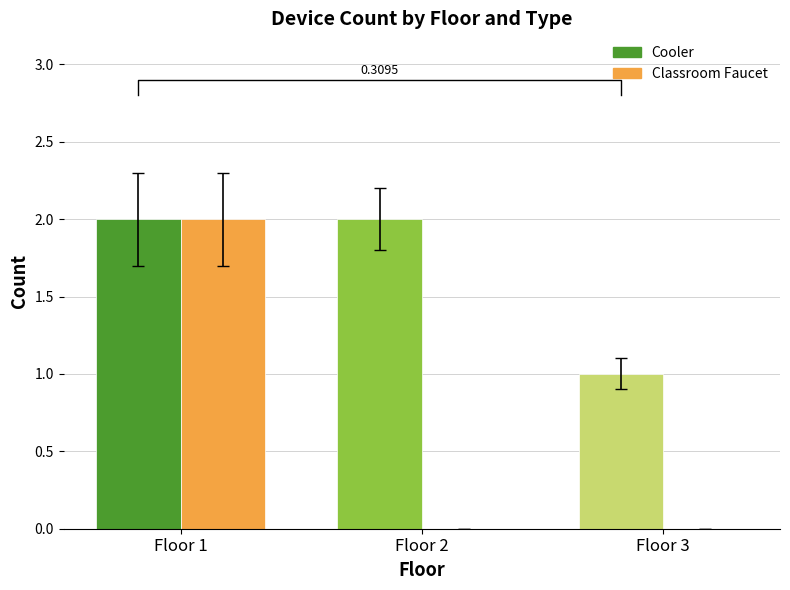

Are the bars horizontal?

No